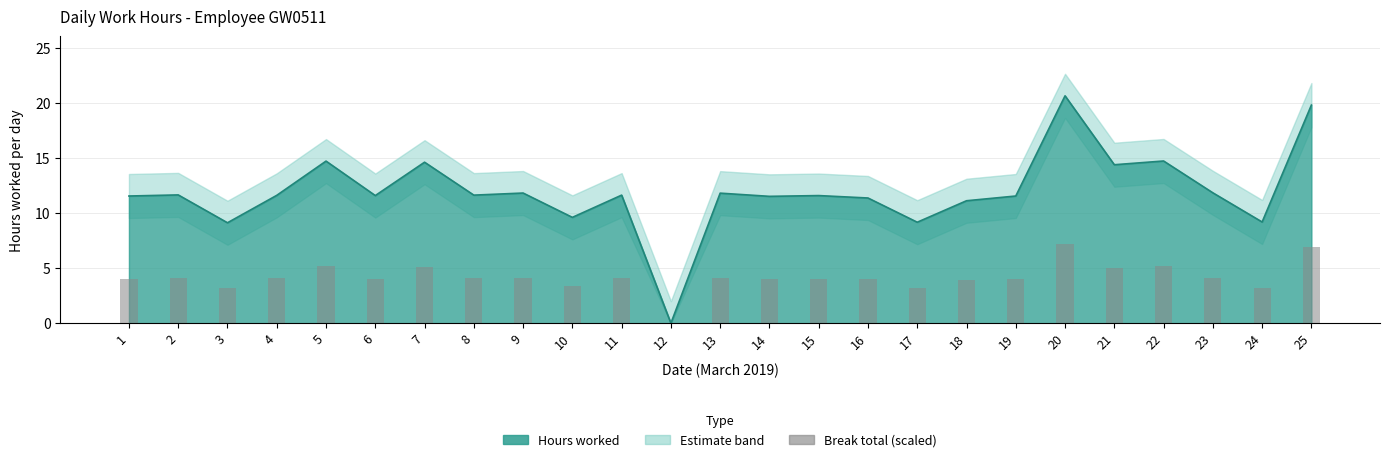

How many values exceed 4?

18